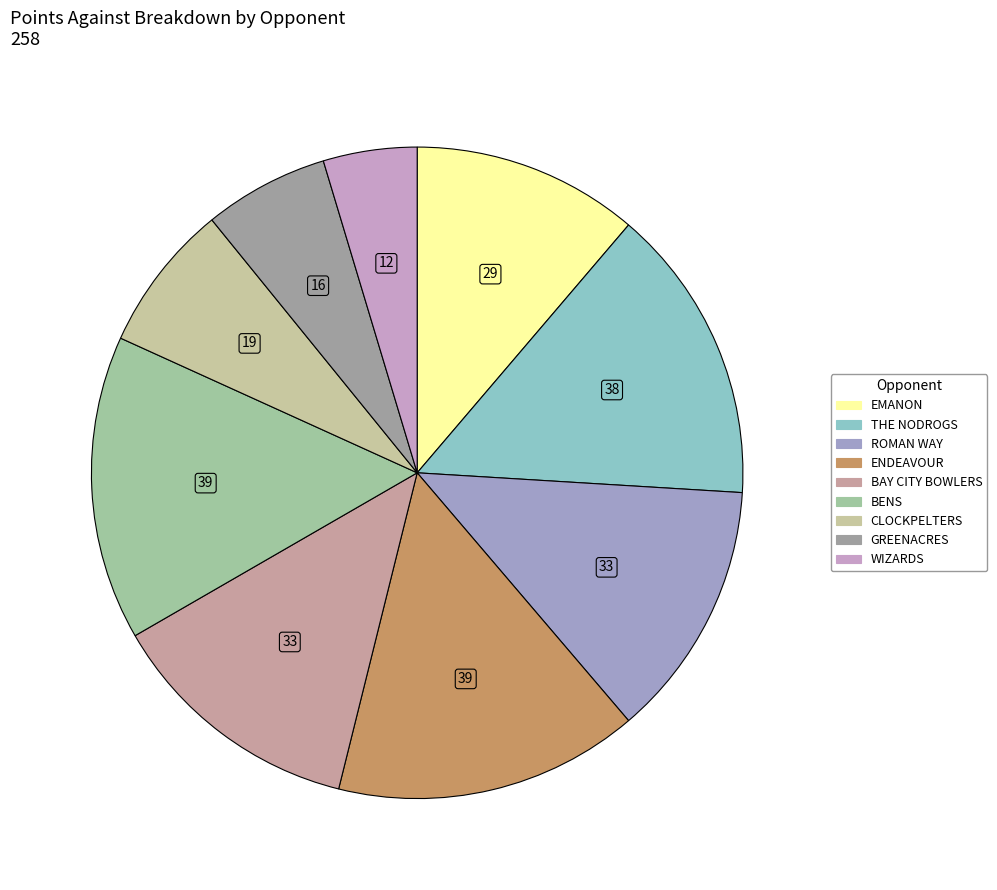

True or false: GREENACRES accounts for 1% of the total.

False